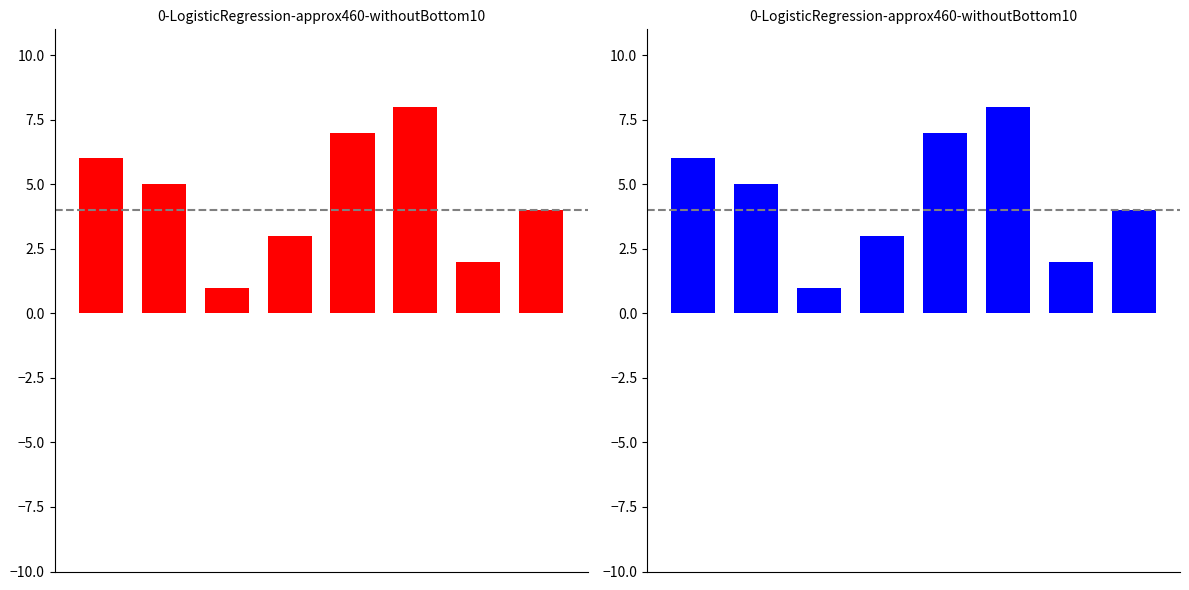

Reading left to right, transcribe all the data shown in this chart.

0=6	1=5	2=1	3=3	4=7	5=8	6=2	7=4